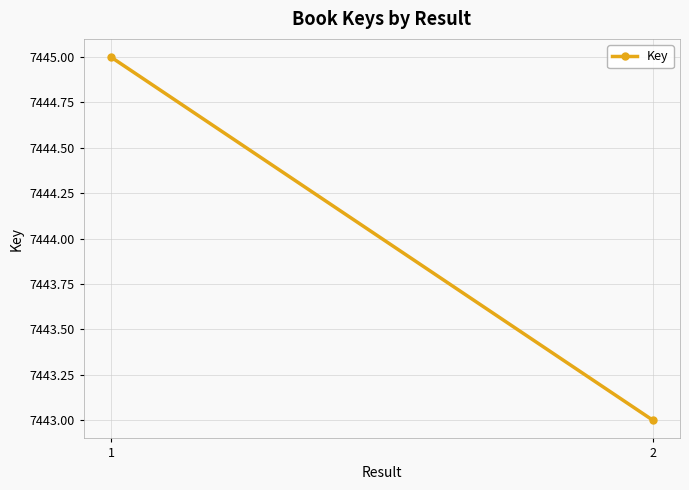

Where is the data nearest to the value 7444?

1